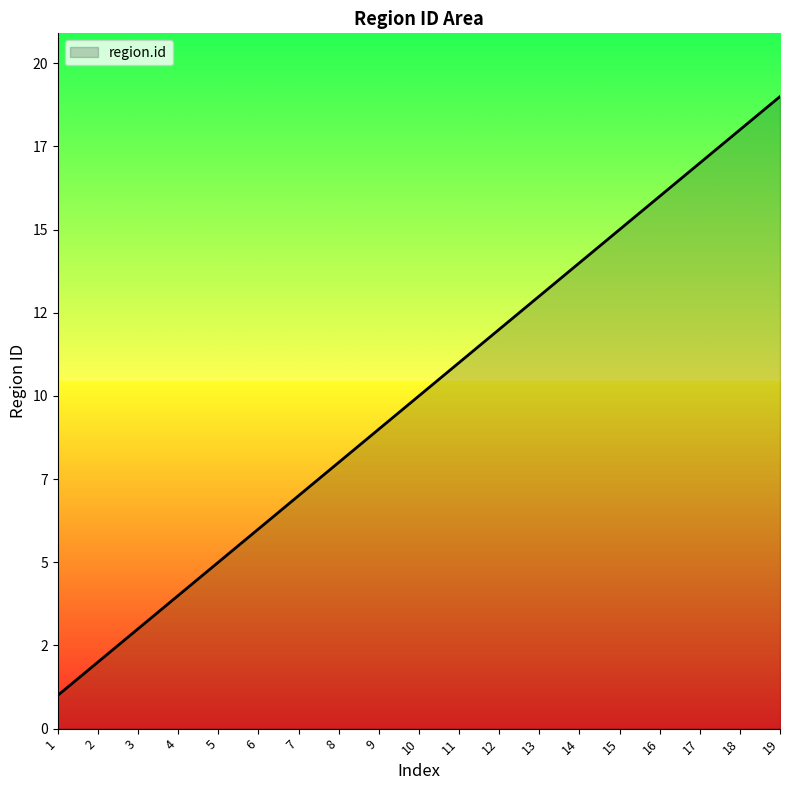

Is this an area chart (filled region under the line)?

Yes